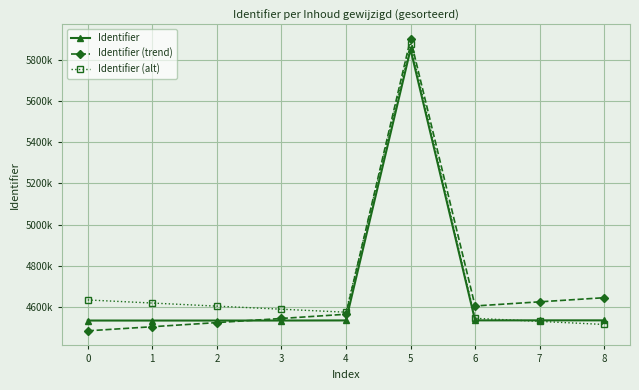

Where is Identifier (trend) nearest to the value 5192441?

8